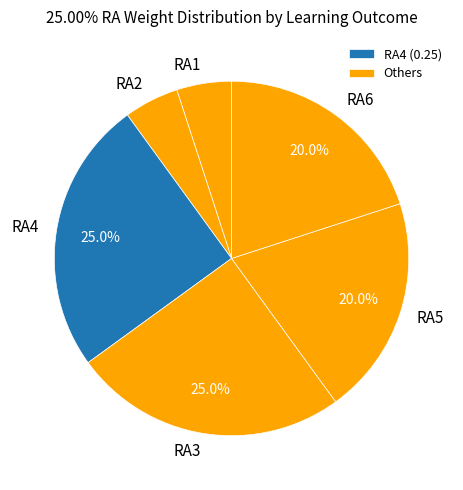

To the nearest percent, what is the average slice percentage?

17%